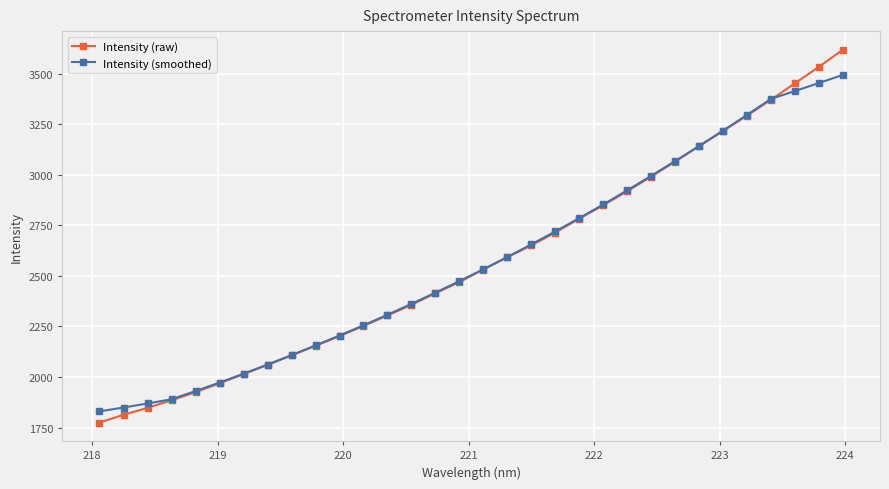

Which series has the largest range (max minus min)?

Intensity (raw)